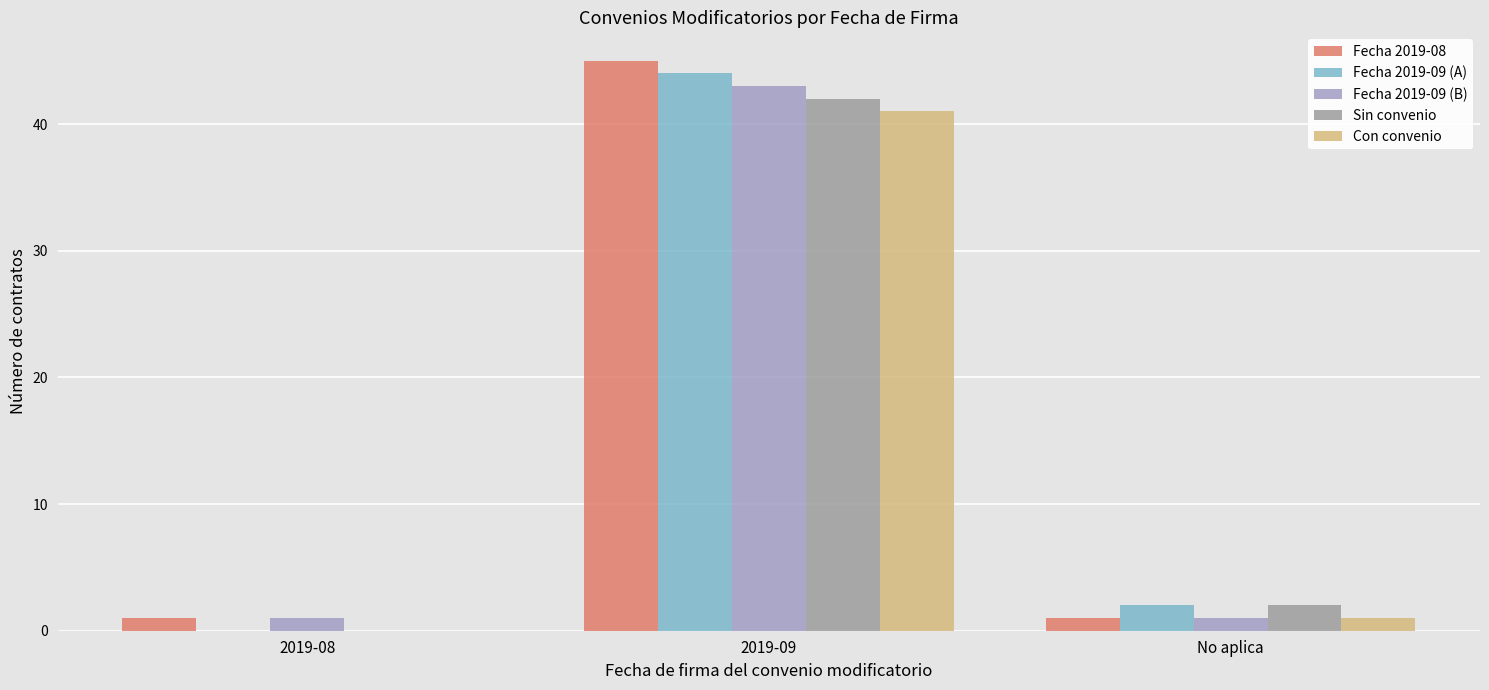

At which category is the sum across all series the highest?

2019-09